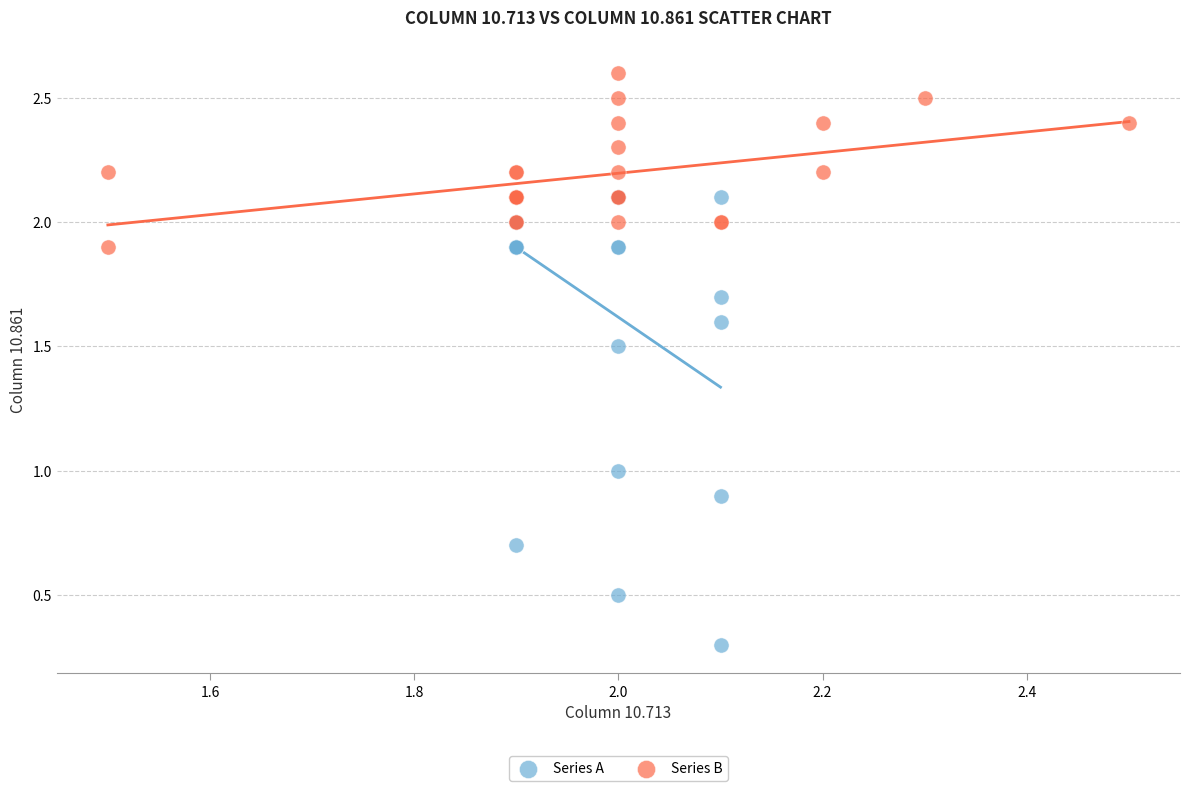

Which series contains the highest Y value?

Series B